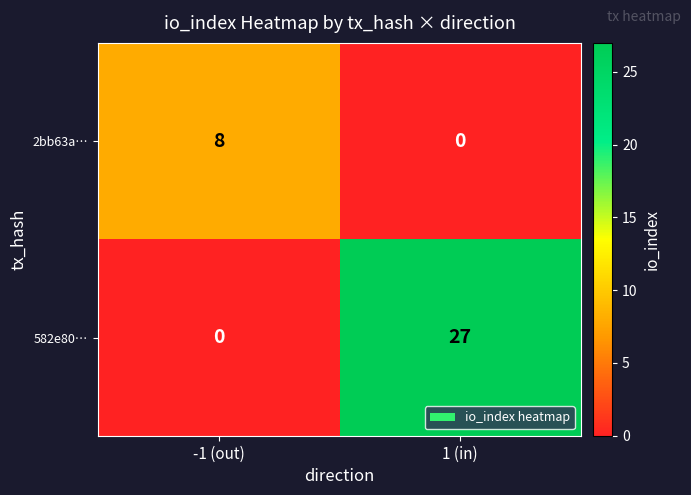

Is the value of 2bb63a… at 1 (in) greater than the value of 582e80… at 1 (in)?

No